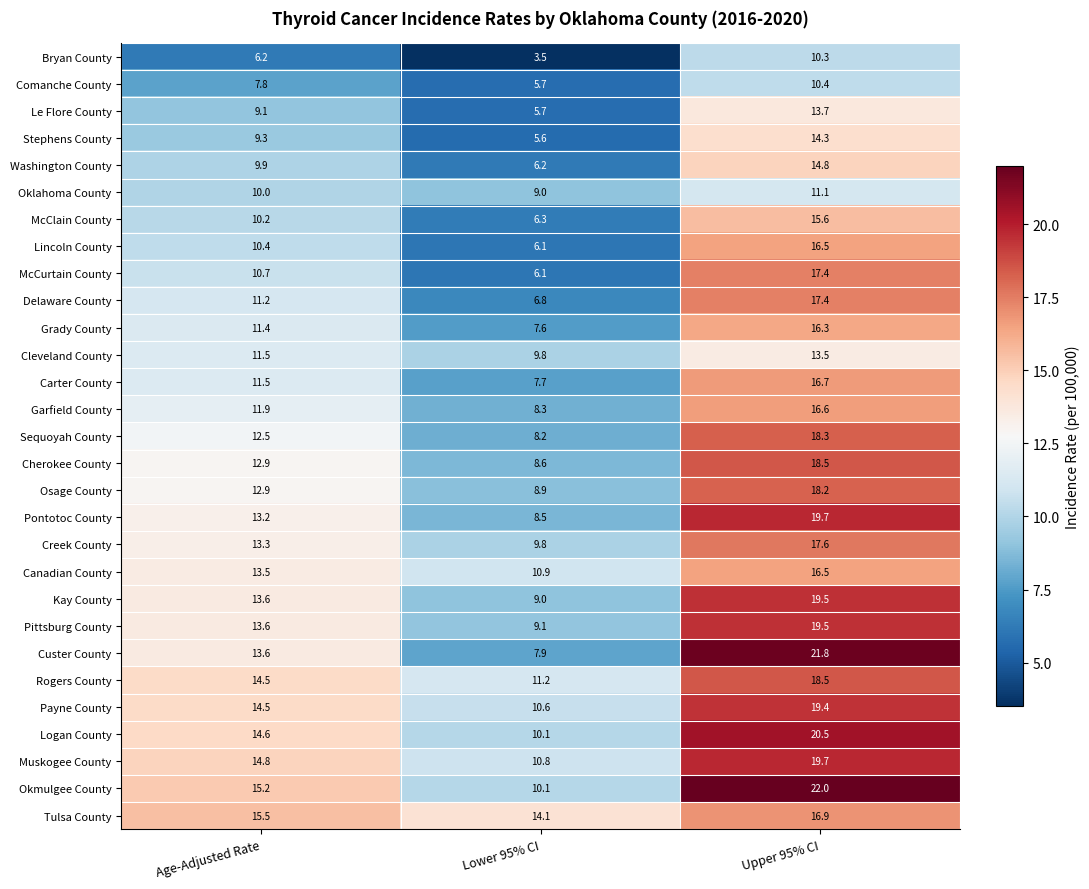

At which label is Washington County closest to 10?

Age-Adjusted Rate